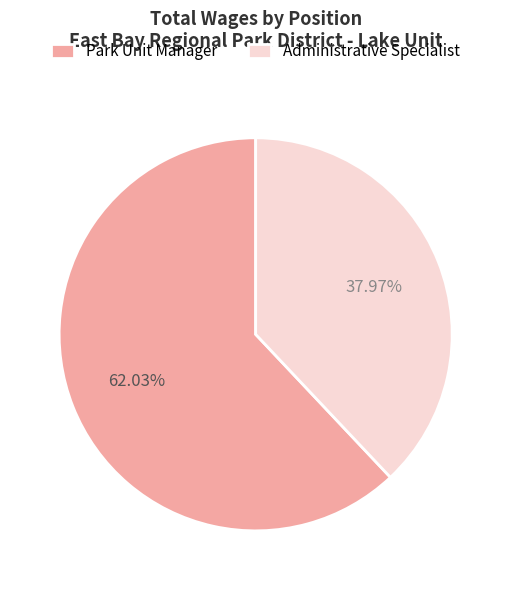

True or false: Park Unit Manager accounts for 73% of the total.

False